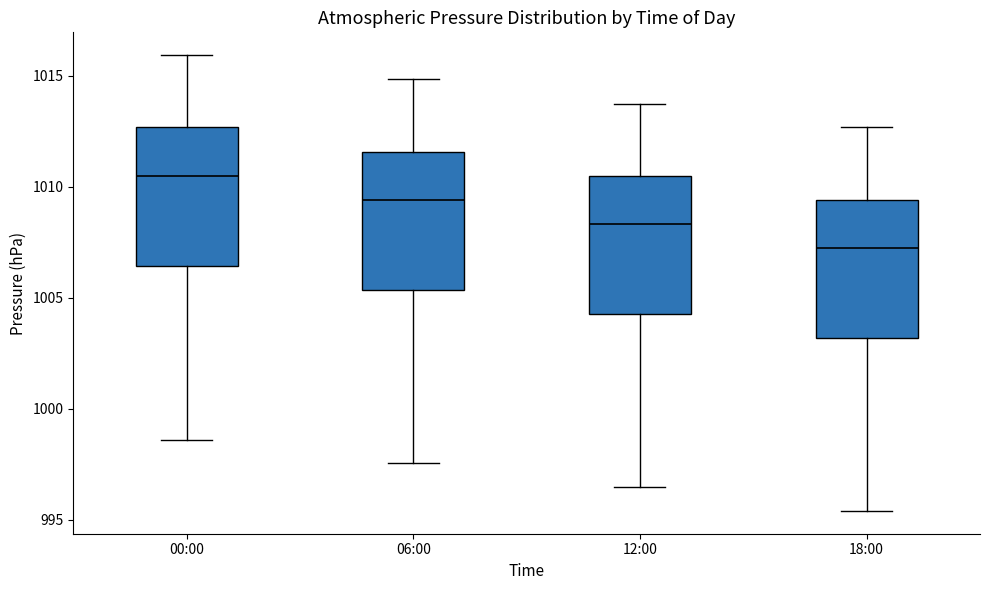

Which box has the highest median line?

00:00